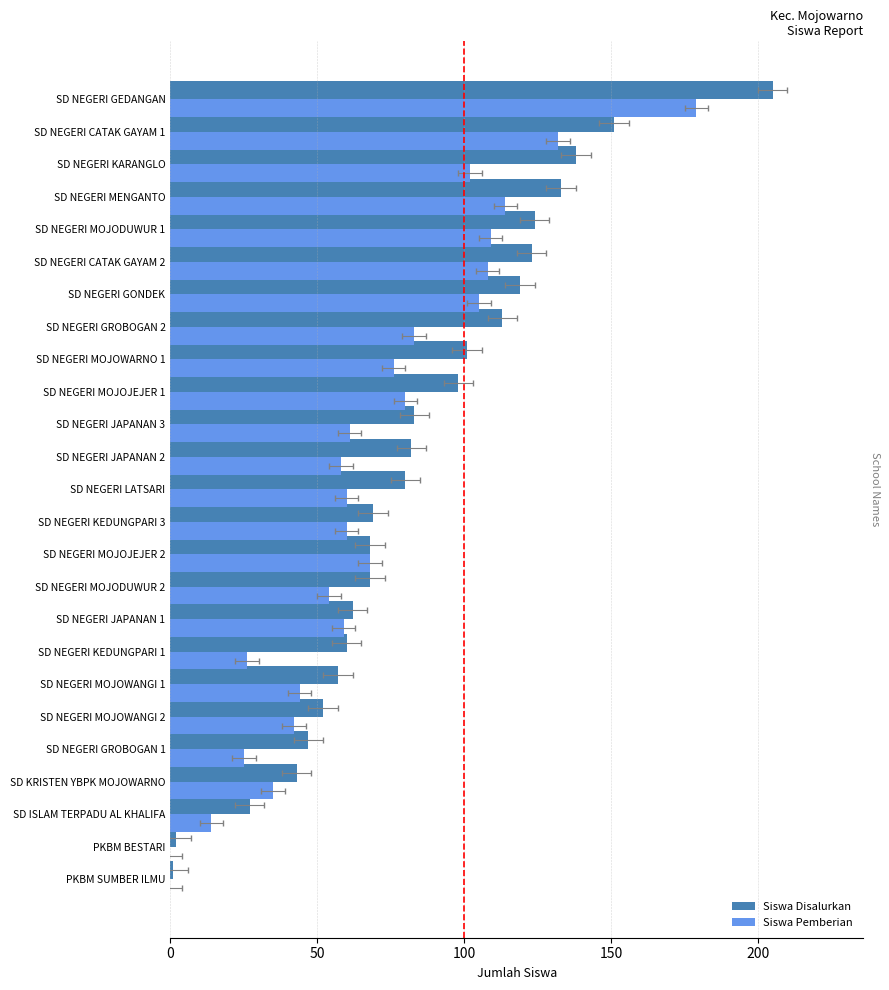

Which series has the largest total across all categories?

Siswa Disalurkan